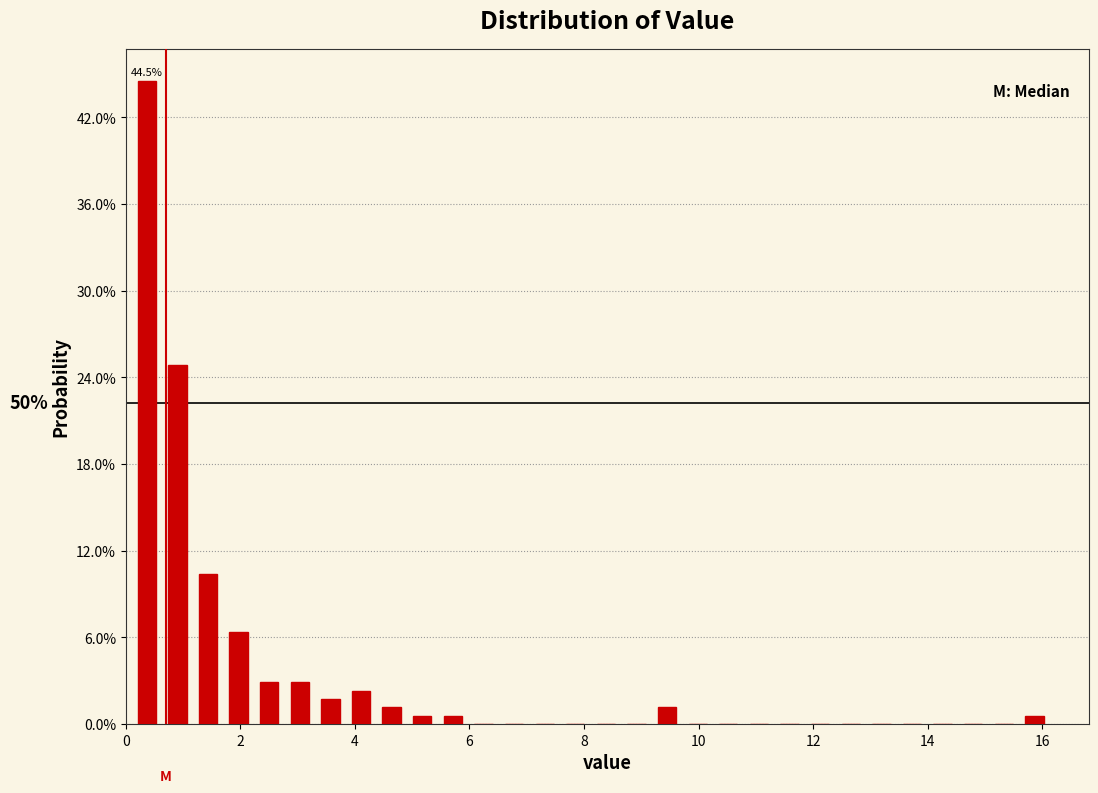

Around what value on the x-axis is the tallest bar? Give the approximate position of its centre, as read against the axis.

0.4